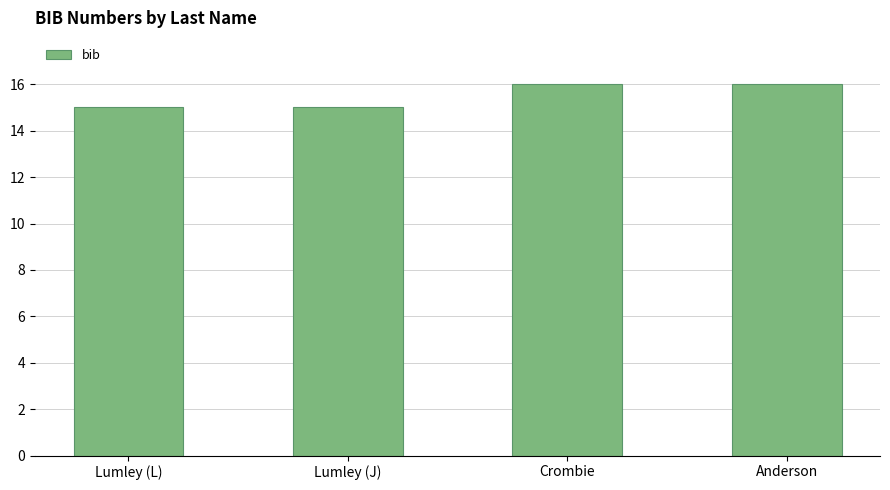

What is the minimum value shown in the chart?

15